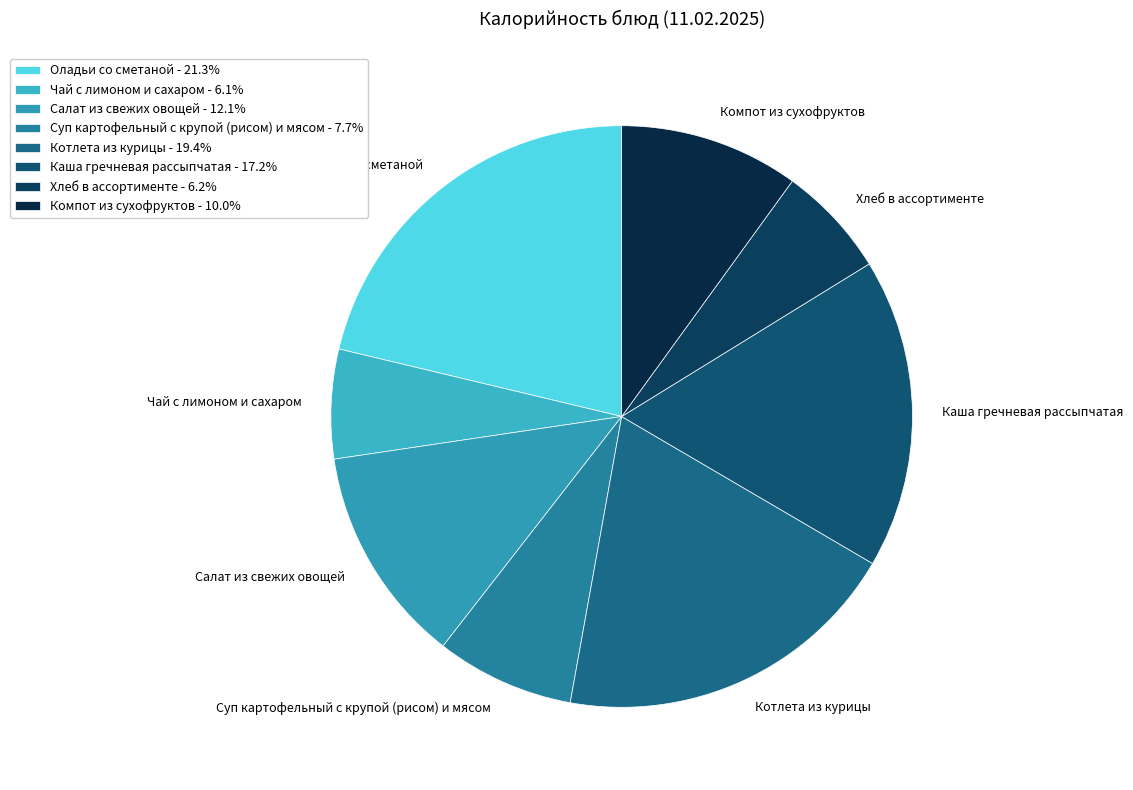

Approximately how many times larger is the value at Компот из сухофруктов compared to Суп картофельный с крупой (рисом) и мясом?

1.3